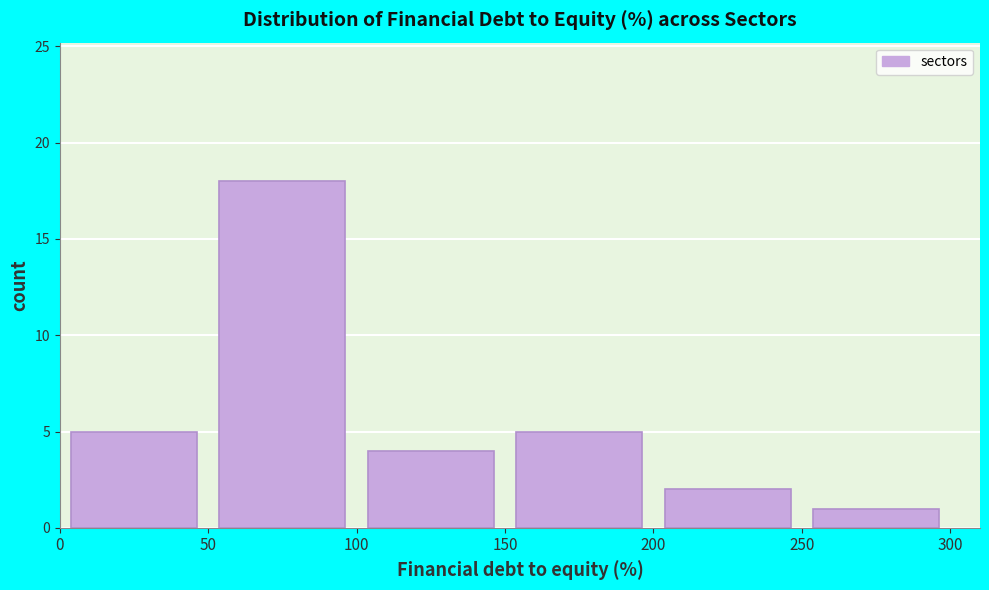

Which range on the x-axis has the tallest bar?

50 to 100